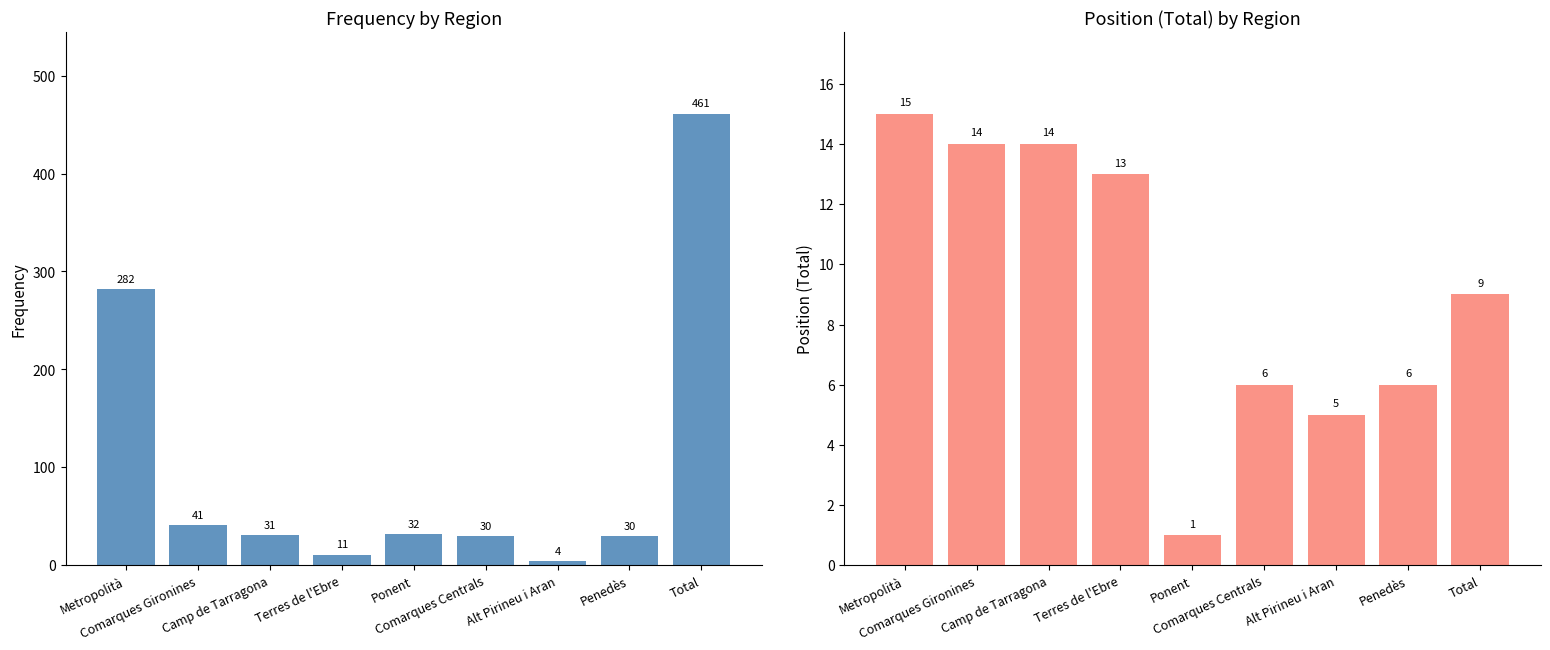

Which category has the lowest value in the Frequency series?

Alt Pirineu i Aran